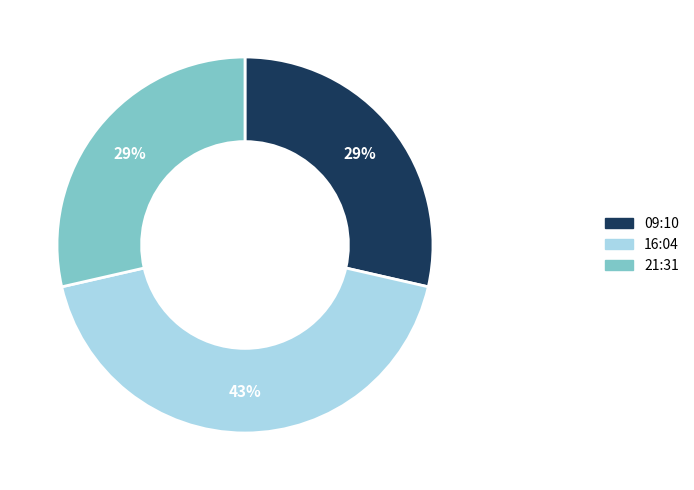

Count the number of slices in the pie.

3